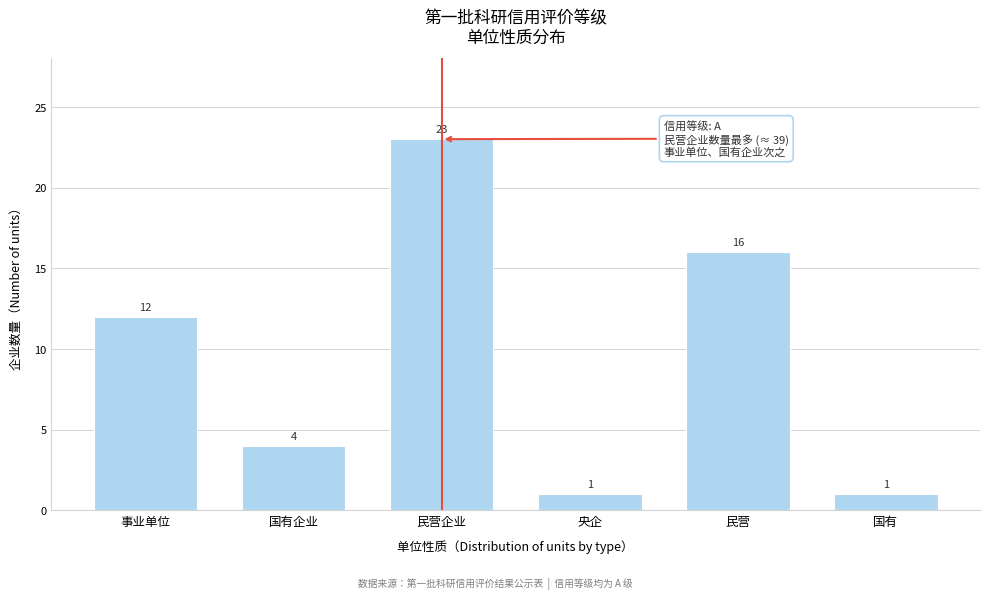

Reading left to right, list all the values displayed in this chart.

事业单位=12	国有企业=4	民营企业=23	央企=1	民营=16	国有=1